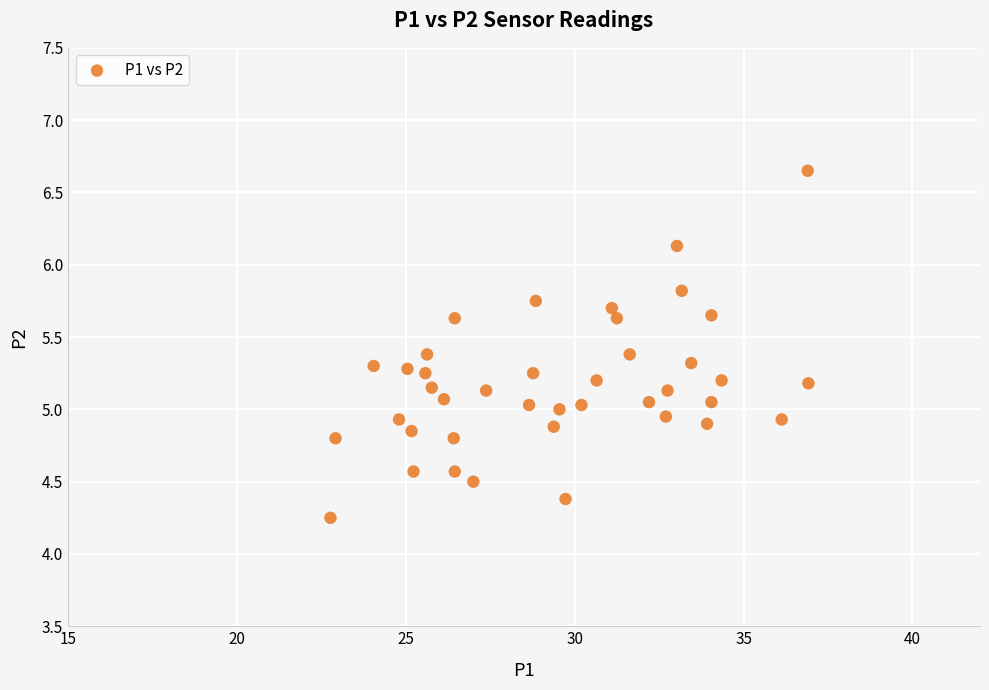

What is the range of Y values (max minus min)?

2.4